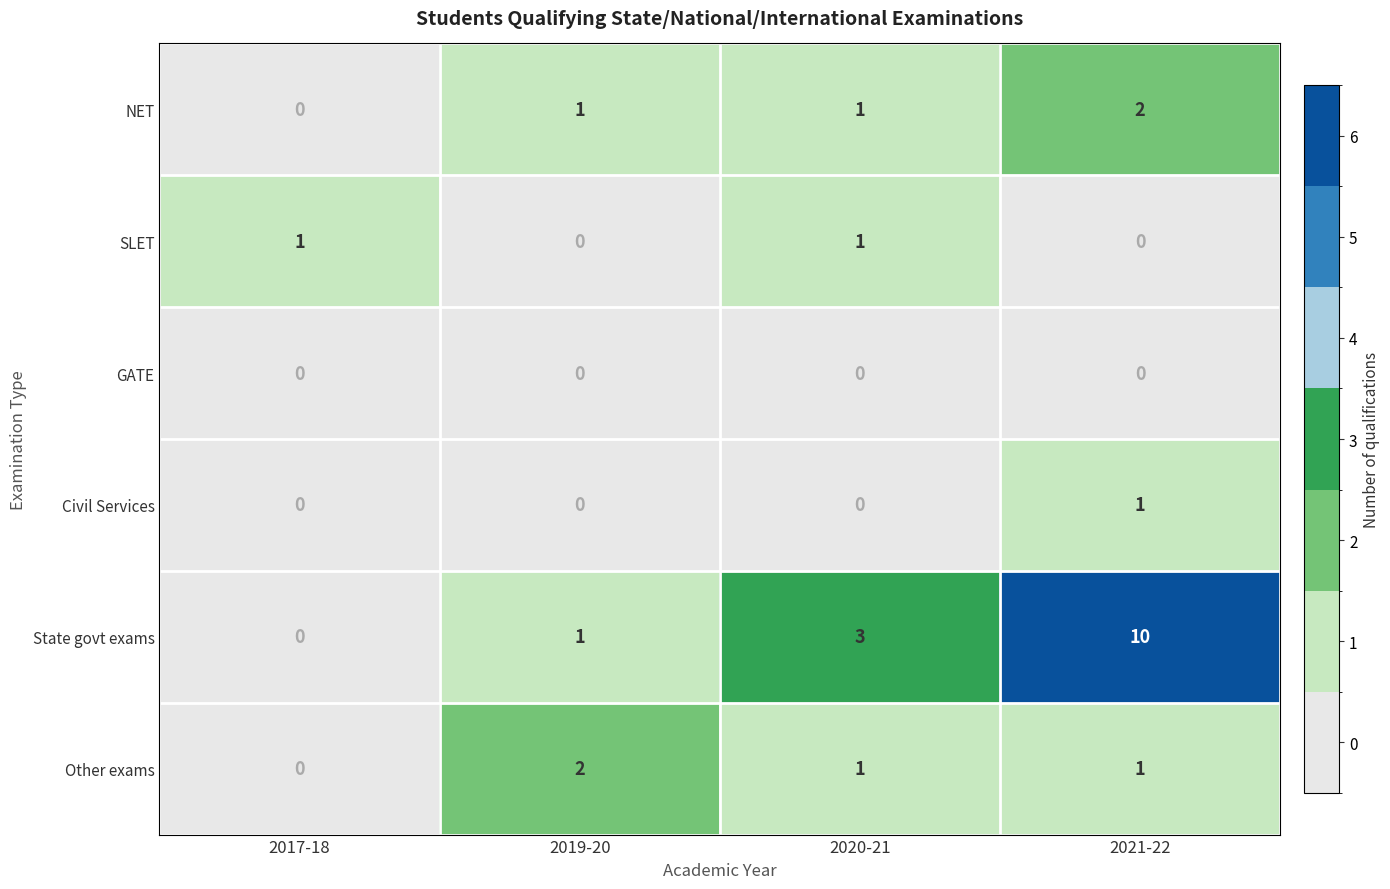

What is the total value across all series at 2017-18?

1